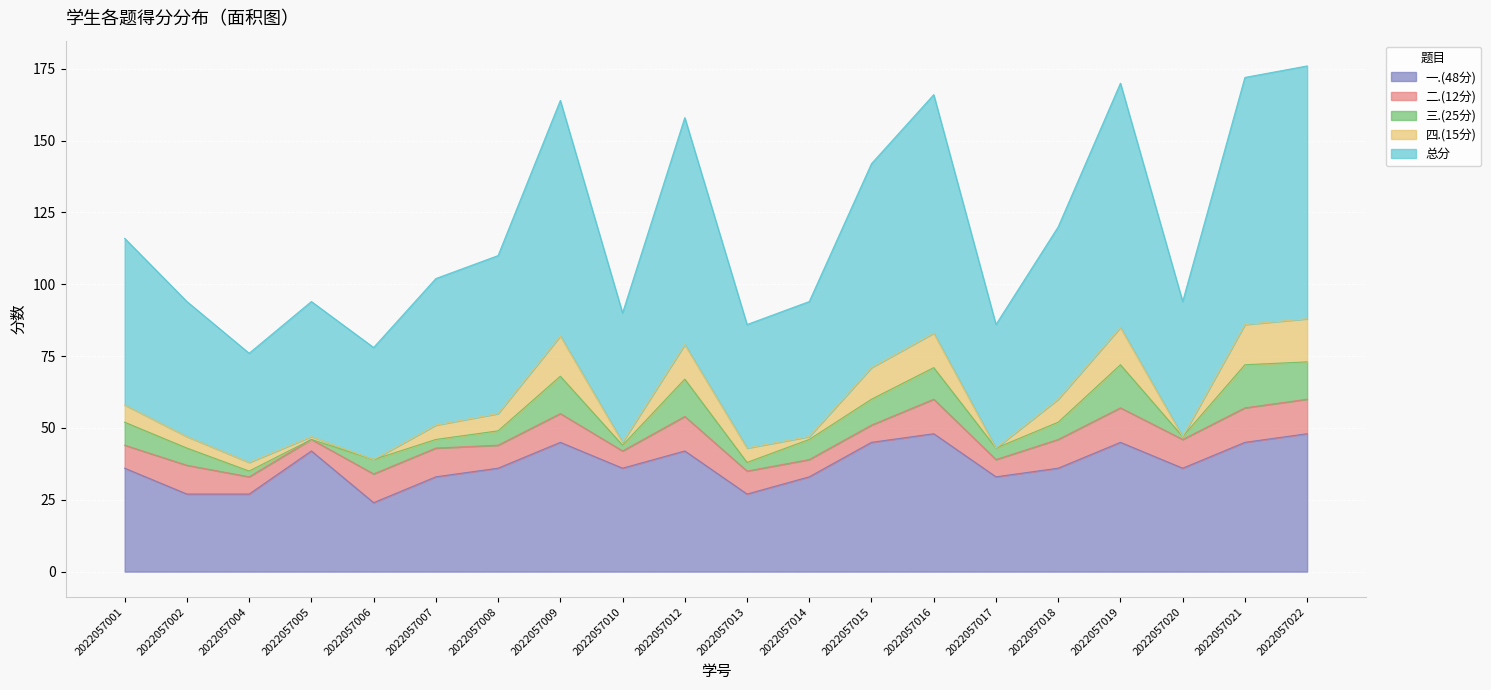

Where is 一.(48分) nearest to the value 36?

2022057001